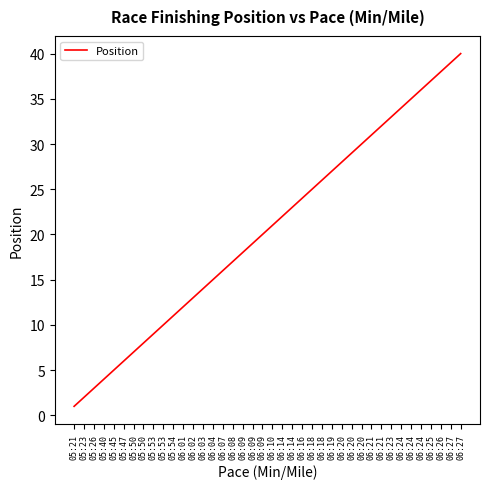

List the labels in order of value, smallest first.

05:21, 05:23, 05:26, 05:40, 05:45, 05:47, 05:50, 05:50, 05:53, 05:53, 05:54, 06:01, 06:02, 06:03, 06:04, 06:07, 06:08, 06:09, 06:09, 06:09, 06:10, 06:14, 06:14, 06:16, 06:18, 06:18, 06:19, 06:20, 06:20, 06:20, 06:21, 06:21, 06:23, 06:24, 06:24, 06:24, 06:25, 06:26, 06:27, 06:27